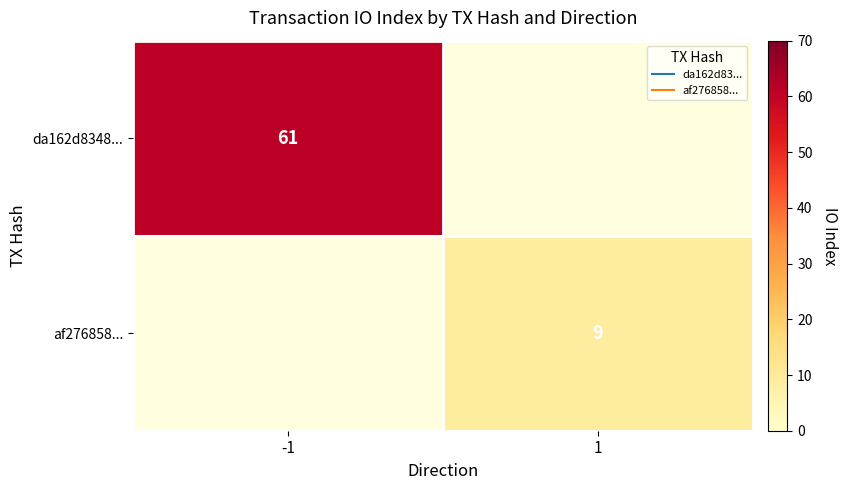

Where is da162d8348... nearest to the value 61?

-1